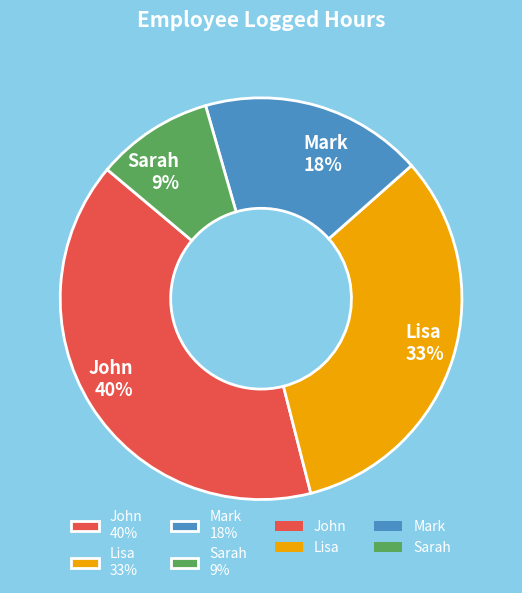

Does any single category account for the majority?

No